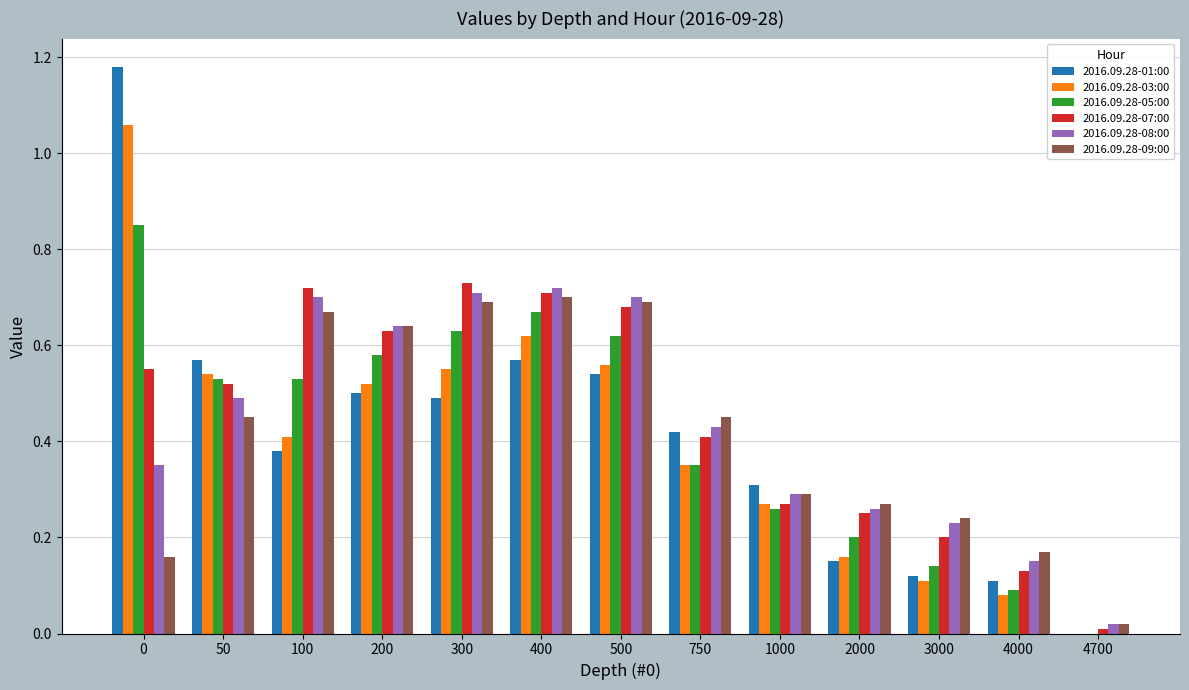

What is the total value across all series at 200?

3.5